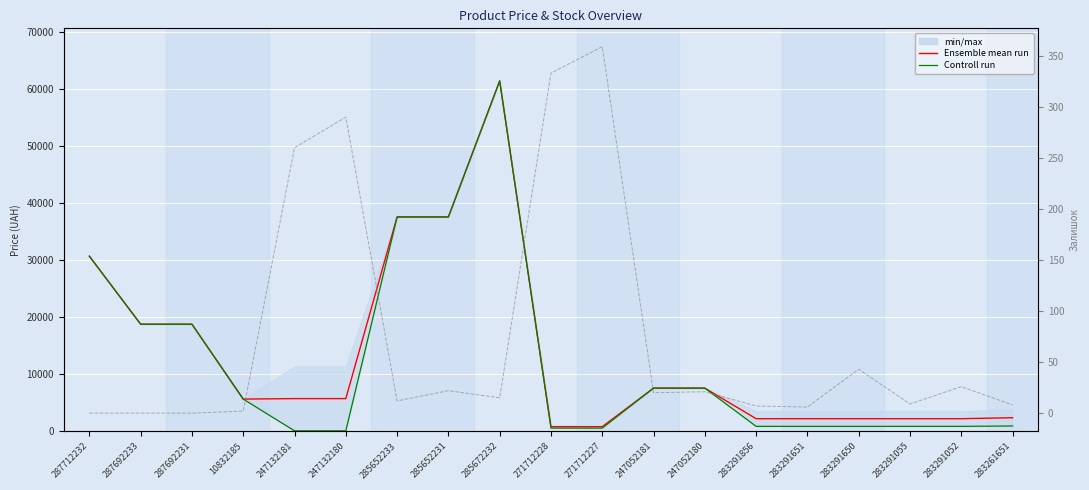

Is it true that Залишок equals -114.4 at 287692233?

False